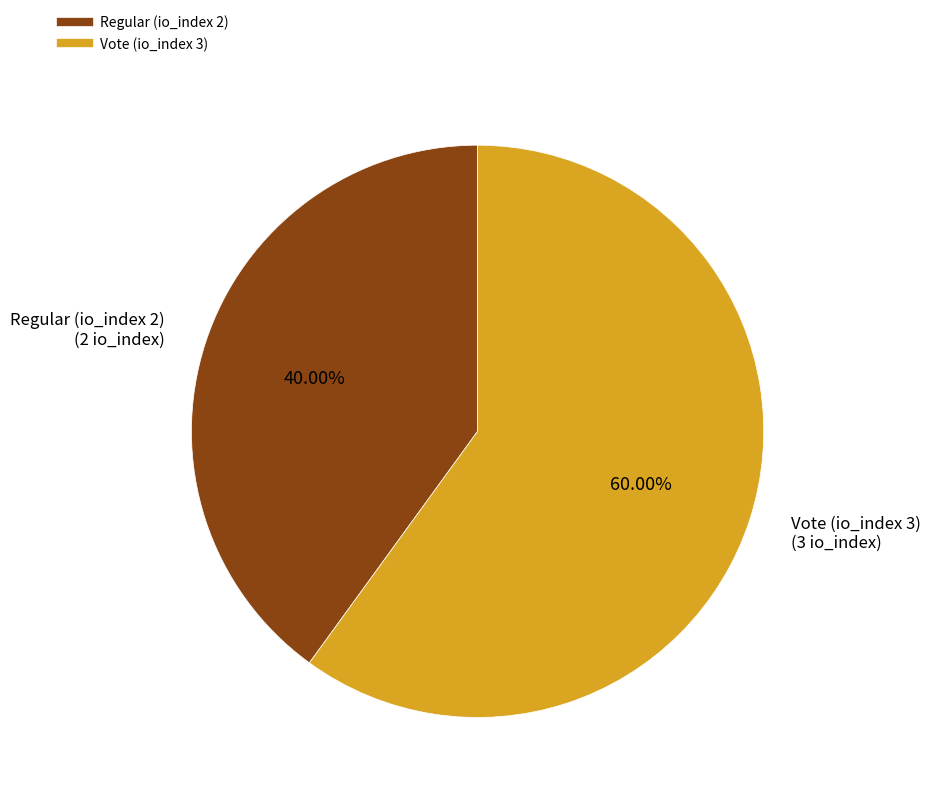

What is the largest slice in the pie chart?

Vote (io_index 3)